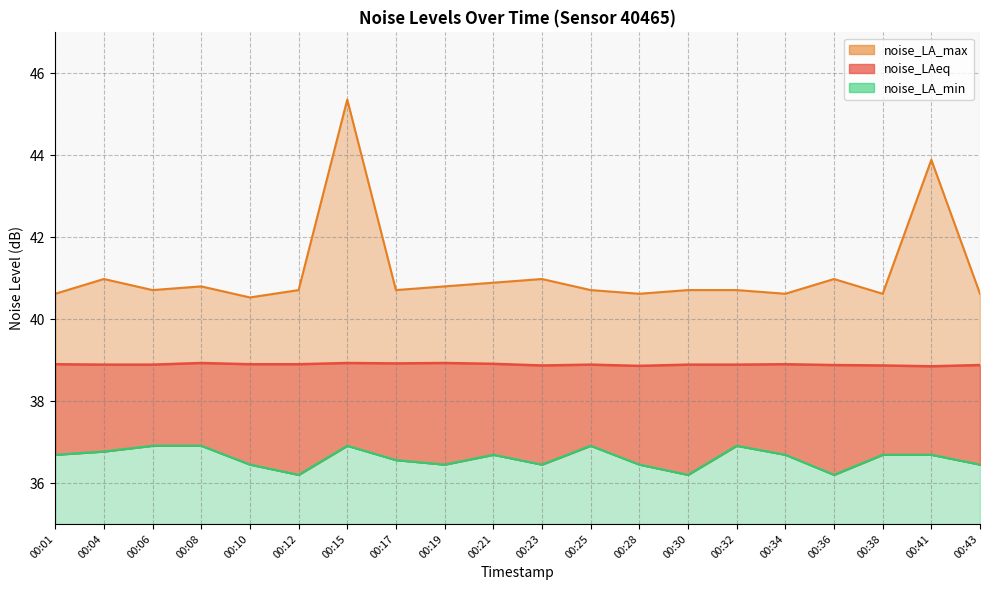

Between 00:04 and 00:34, which series saw the biggest shift?

noise_LA_max